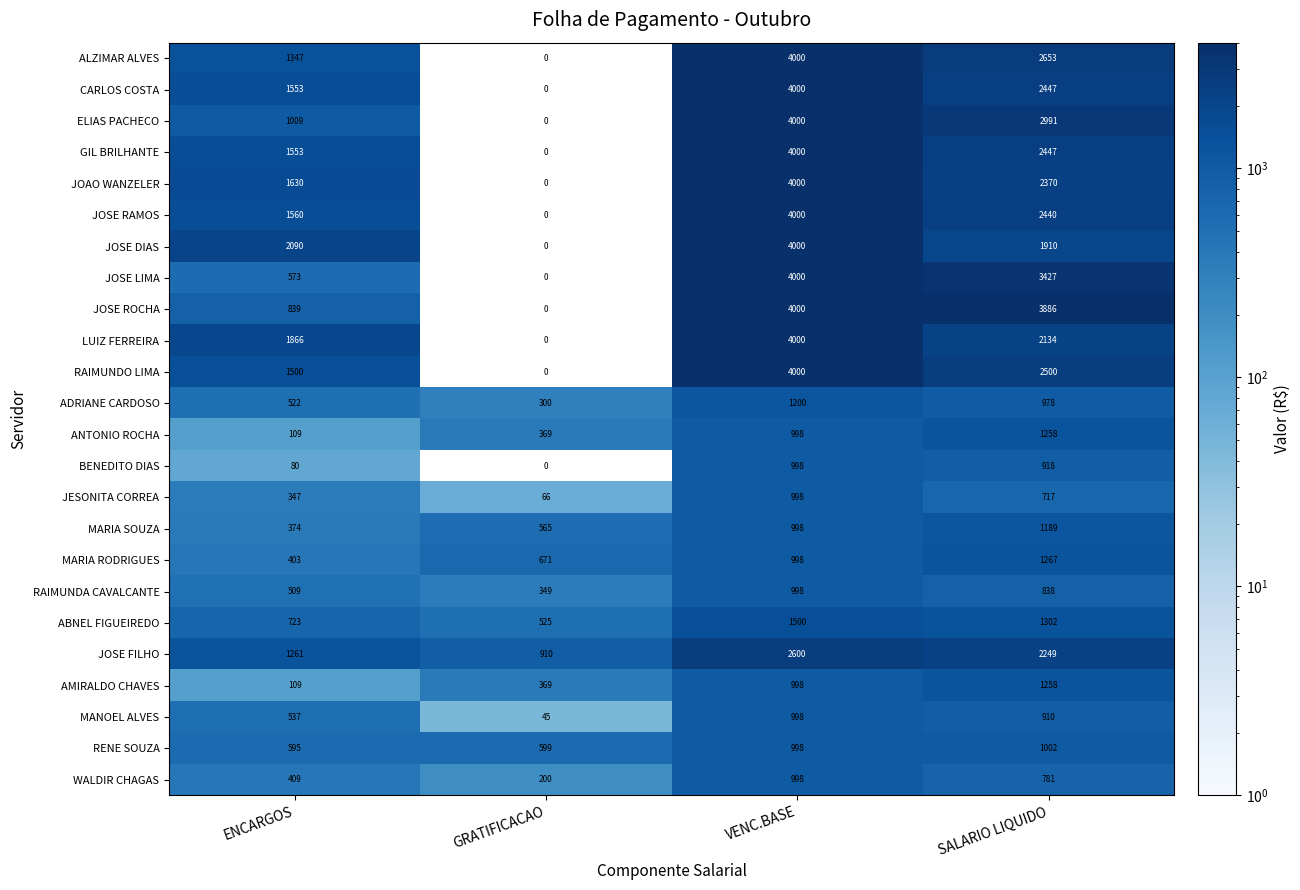

The RENE SOUZA series shows 561 at SALARIO LIQUIDO. True or false?

False